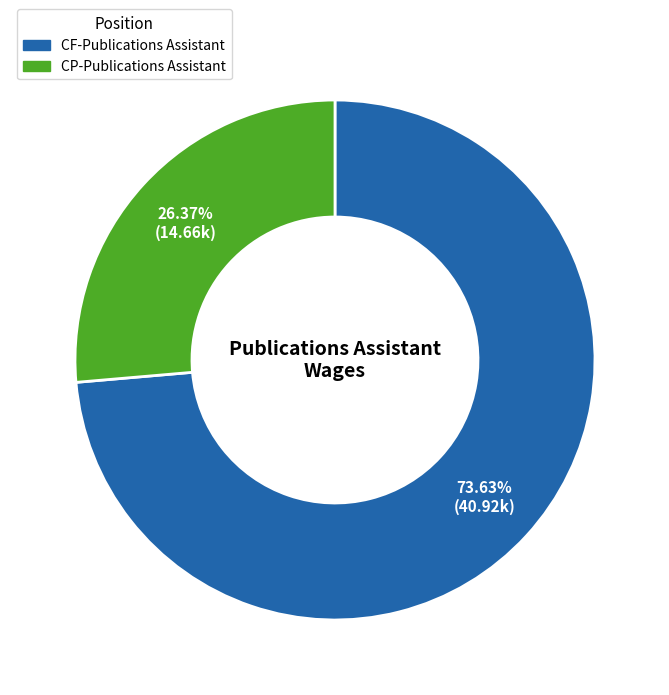

What percentage is the CP-Publications Assistant slice, to the nearest percent?

26%